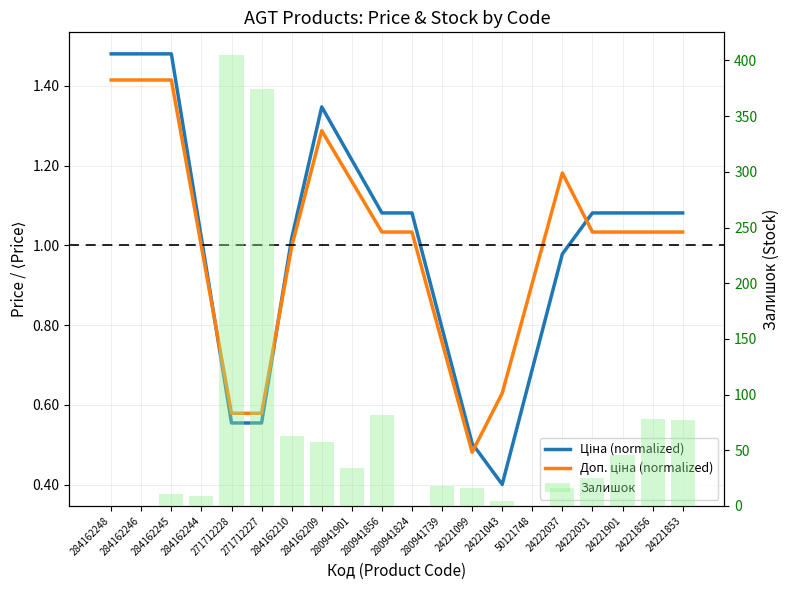

What position from the right is 284162245?

18